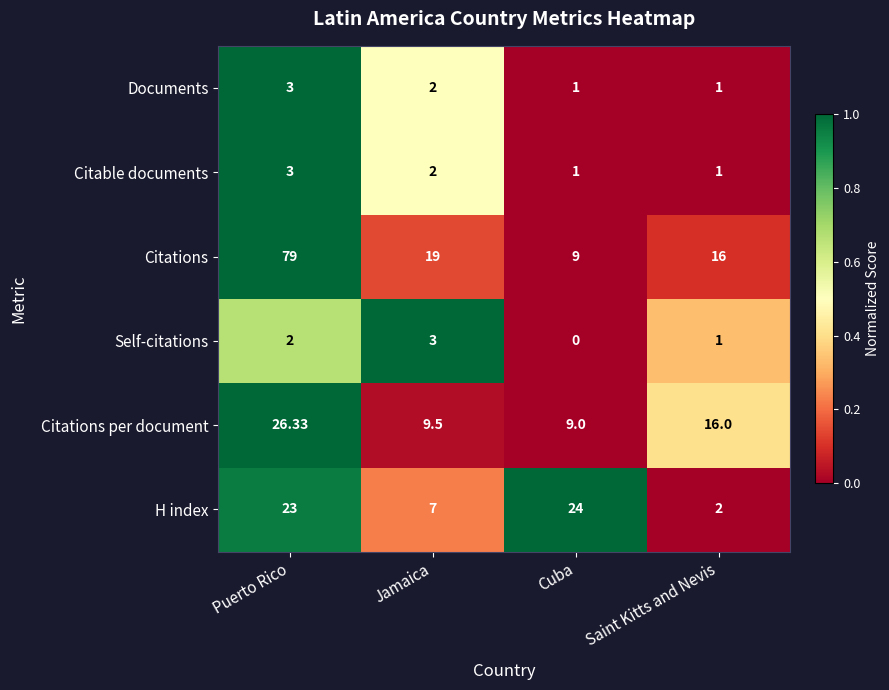

Which category has the highest value in the Documents series?

Puerto Rico